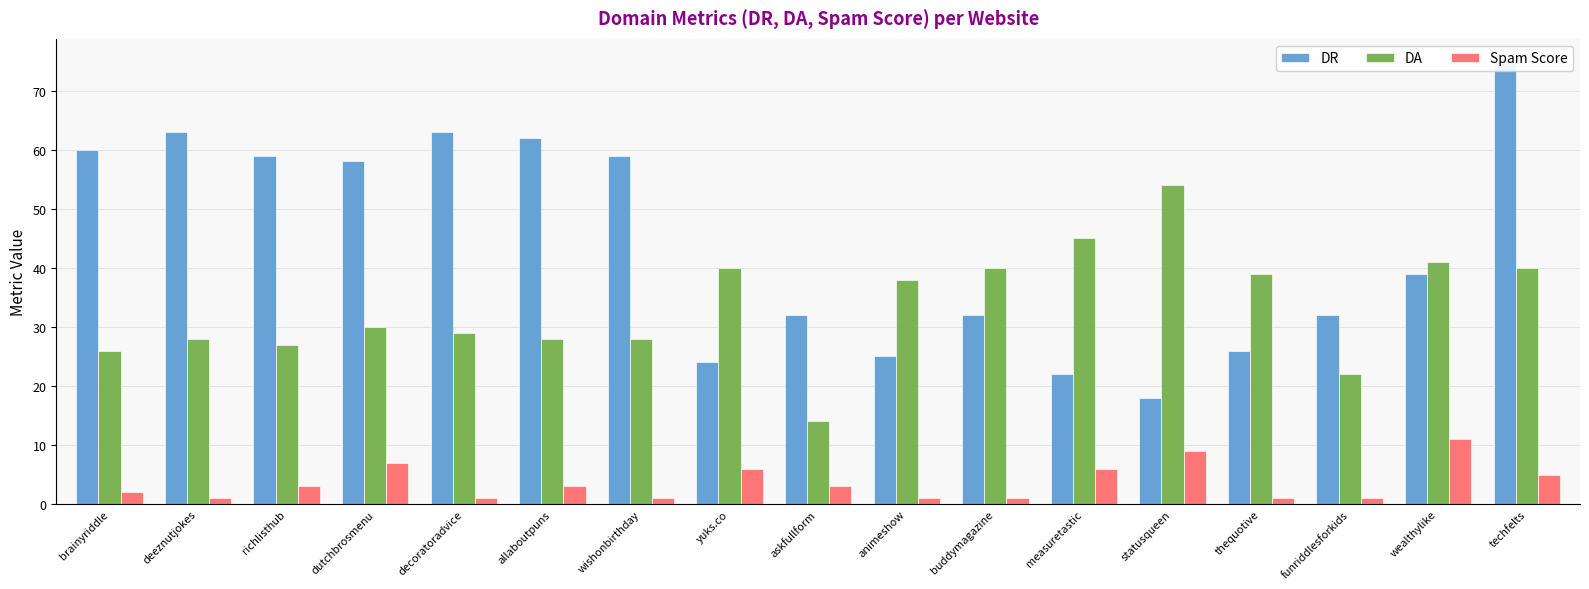

Which has a higher value, askfullform or thequotive?

askfullform